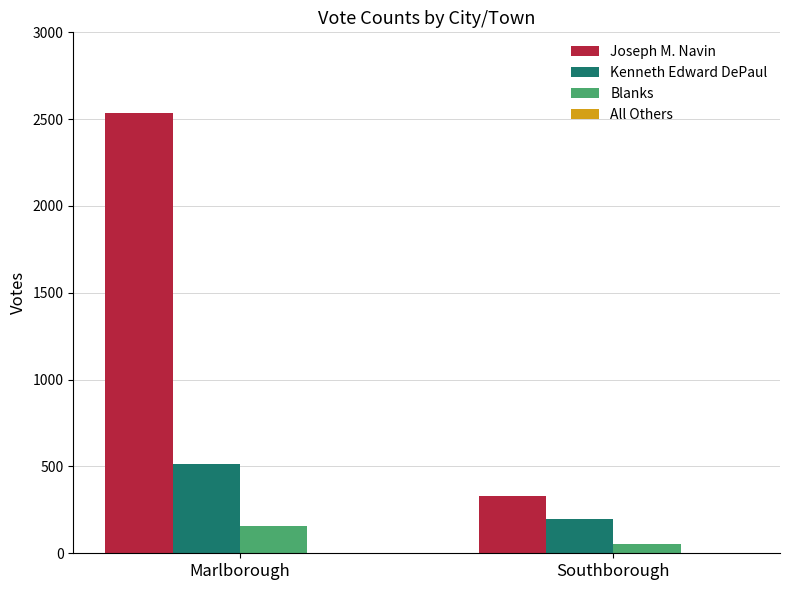

Which series changed the most between Marlborough and Southborough?

Joseph M. Navin